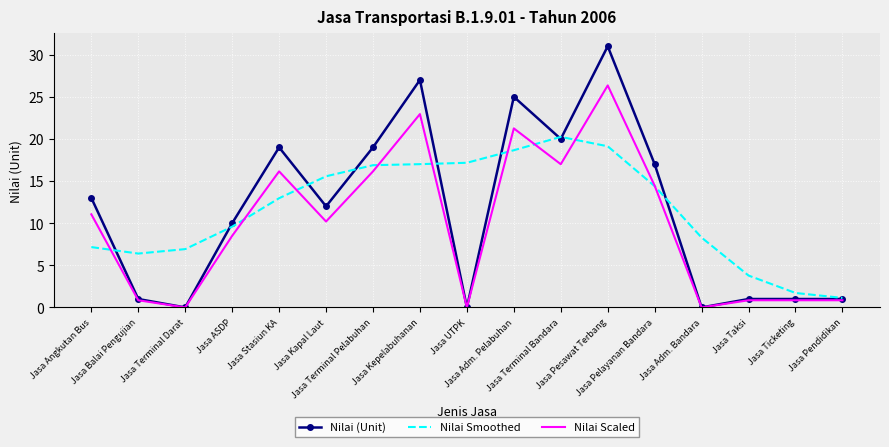

Between which two adjacent categories do Nilai Smoothed and Nilai (Unit) first intersect?

Jasa Angkutan Bus and Jasa Balai Pengujian